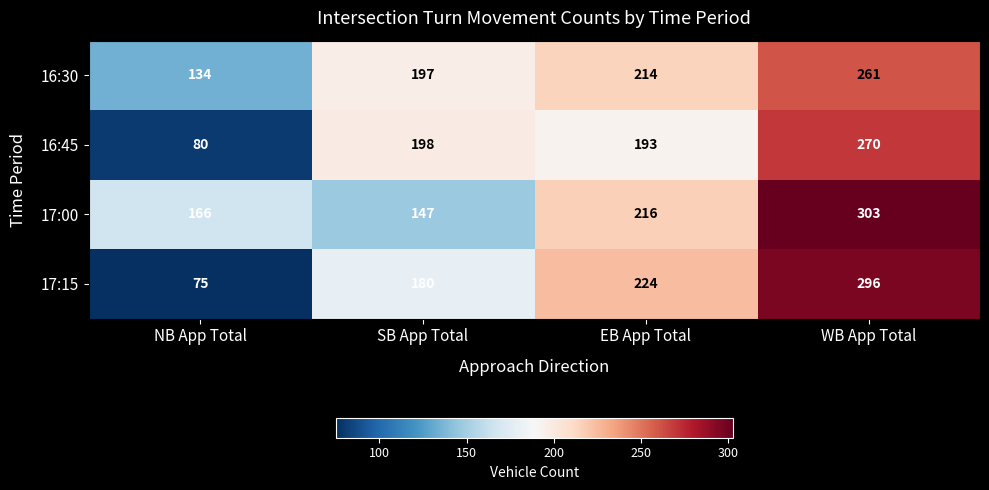

Rank the series by their maximum value, from lowest to highest.

16:30, 16:45, 17:15, 17:00